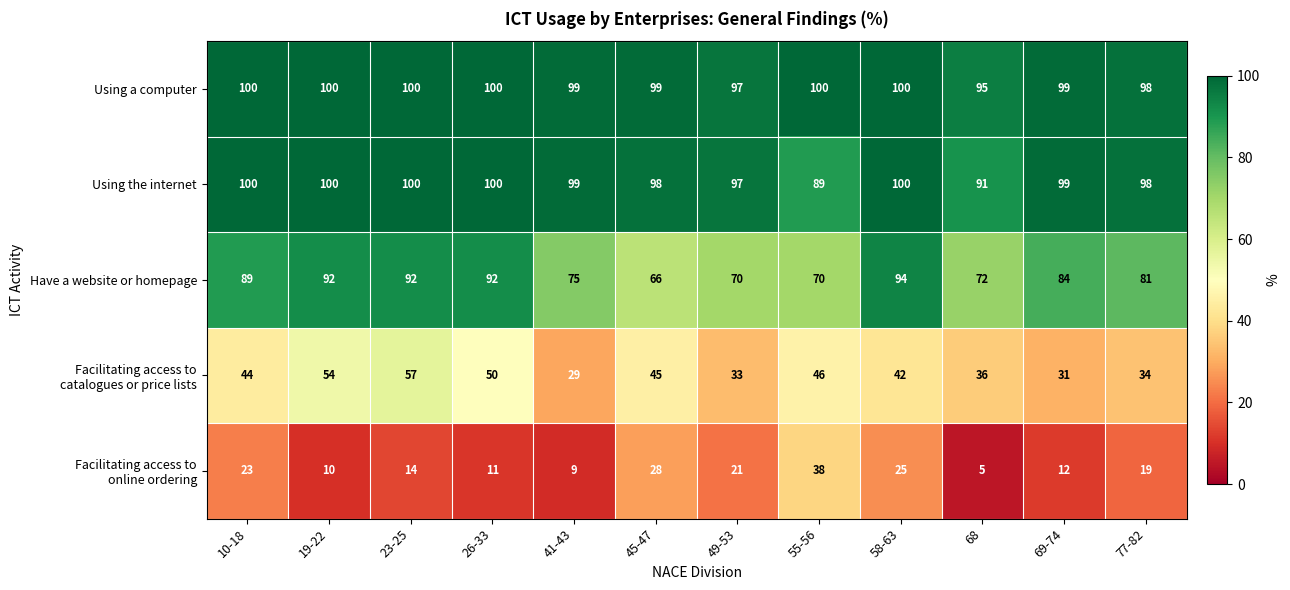

Is it true that Using a computer equals 98 at 77-82?

True